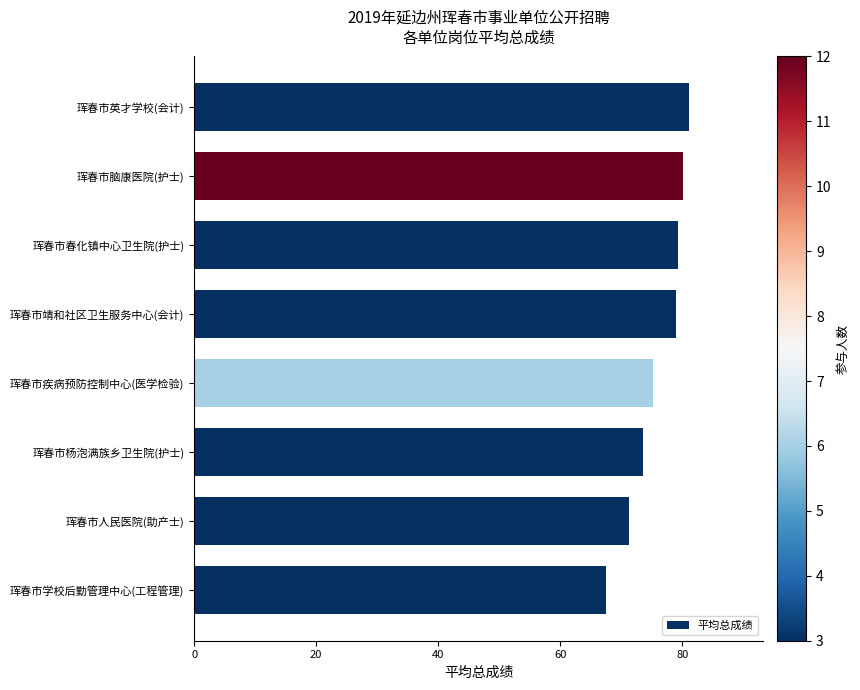

What is the sum of all values?

607.3